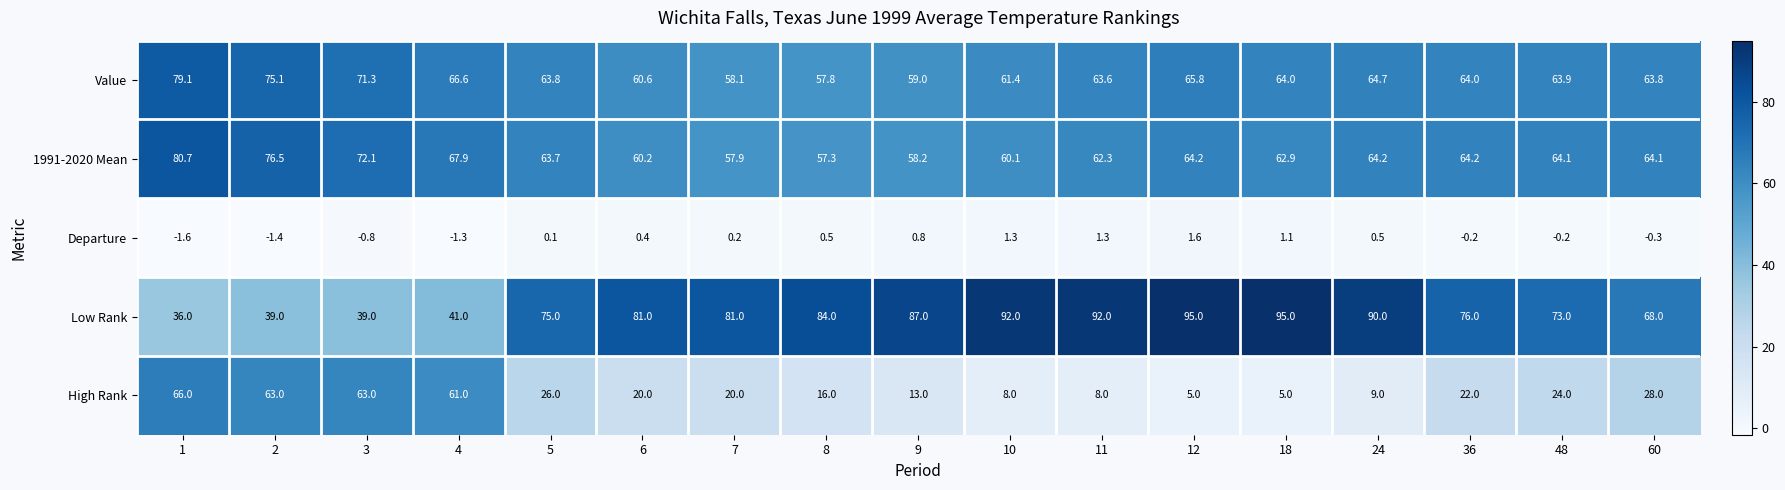

What is the minimum value shown in the chart?

-1.6